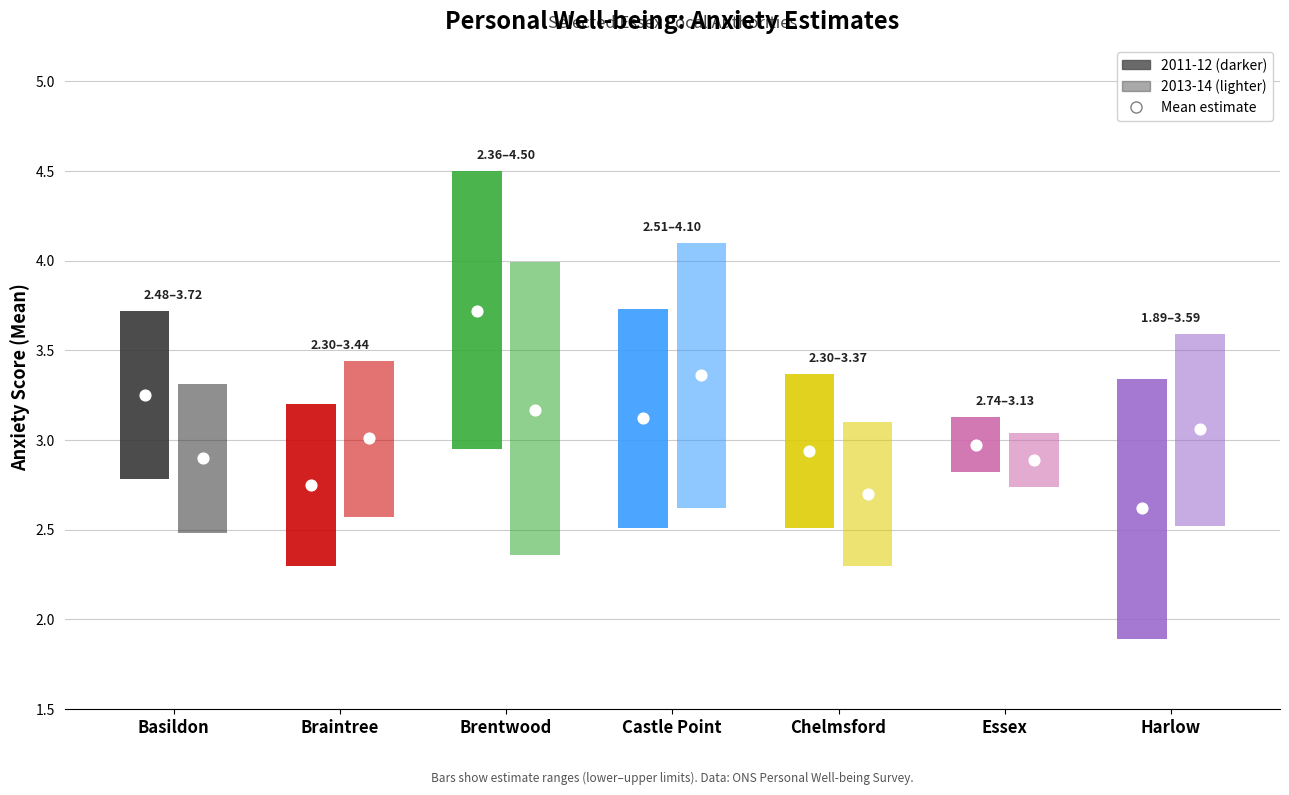

Which series has the largest total across all categories?

upper_limit